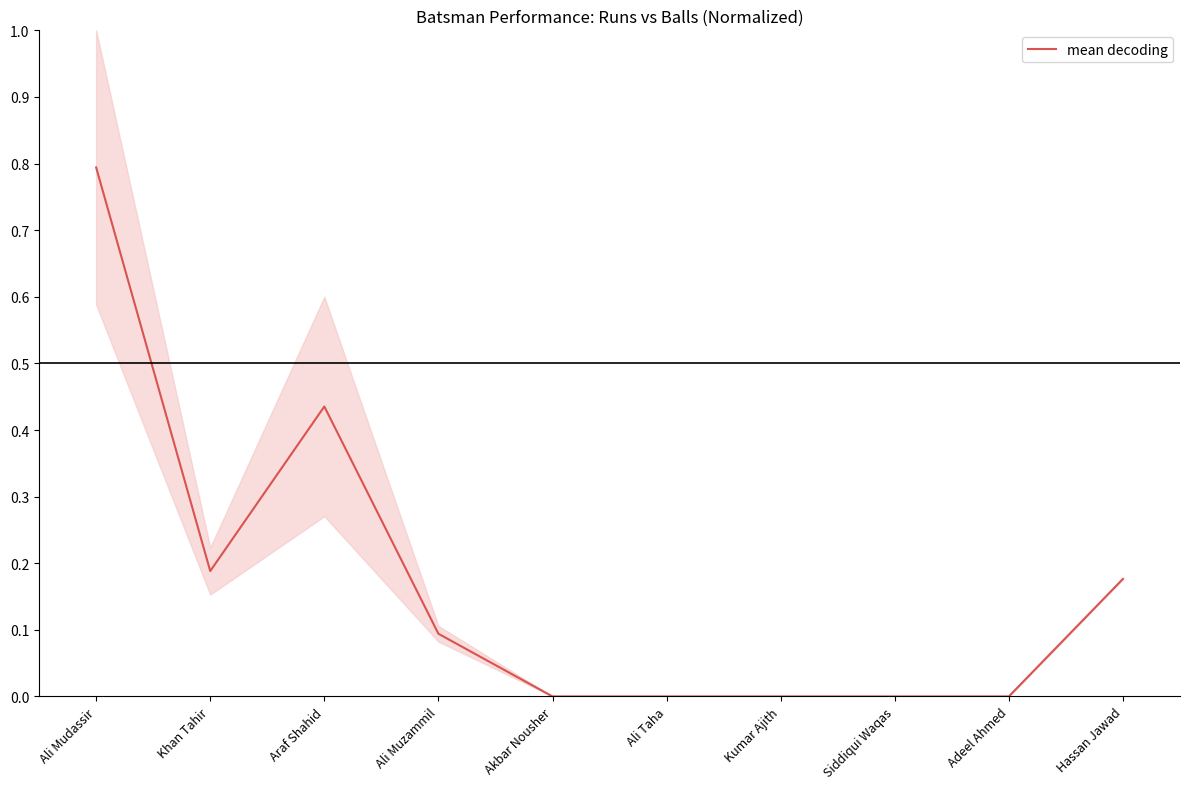

True or false: the data has more than 2 interior local peaks.

False